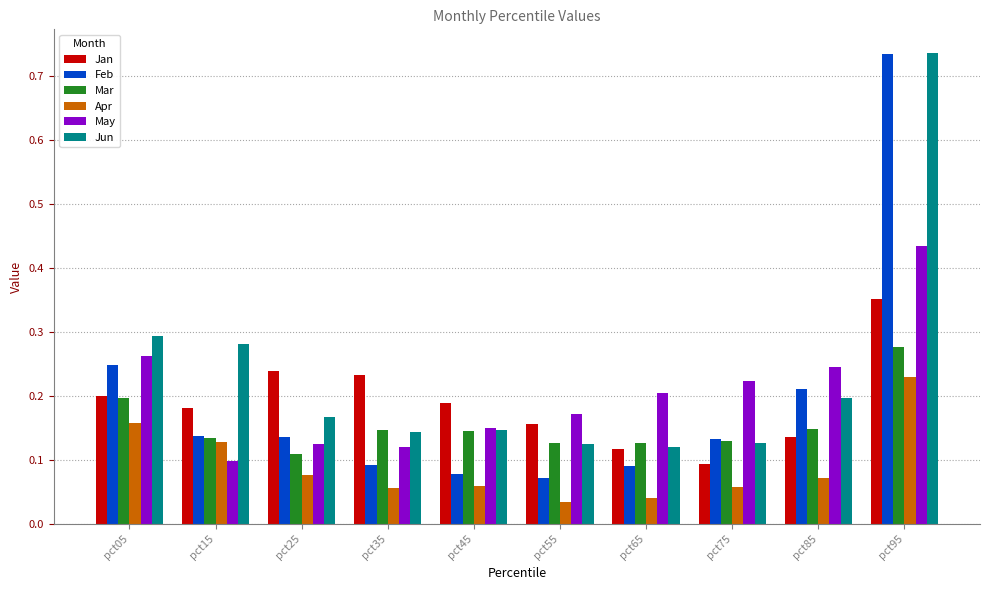

What is the sum of all May values?

2.0